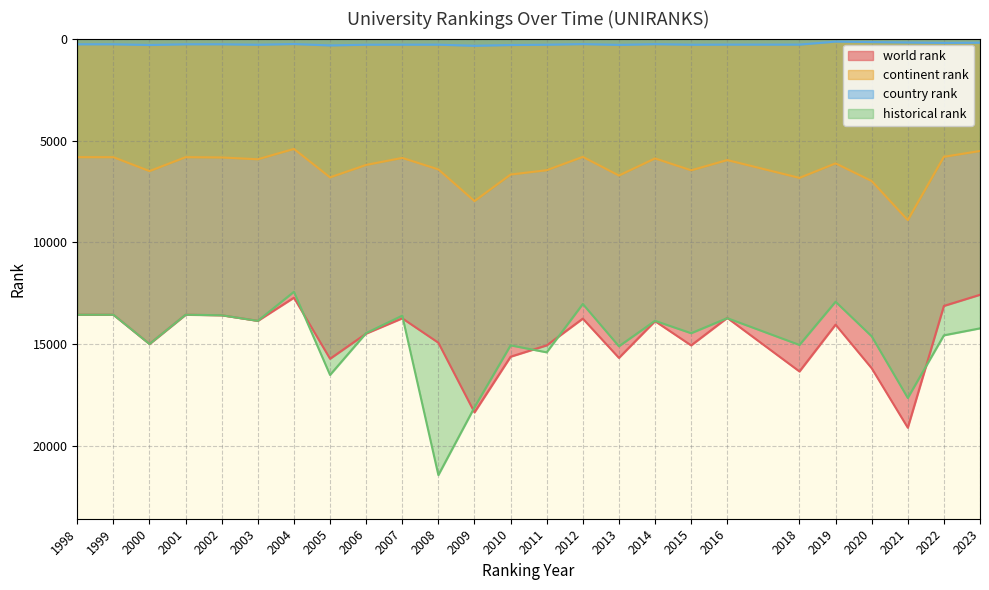

In country rank, how many points are higher than both neighbors (excluding endpoints)?

7